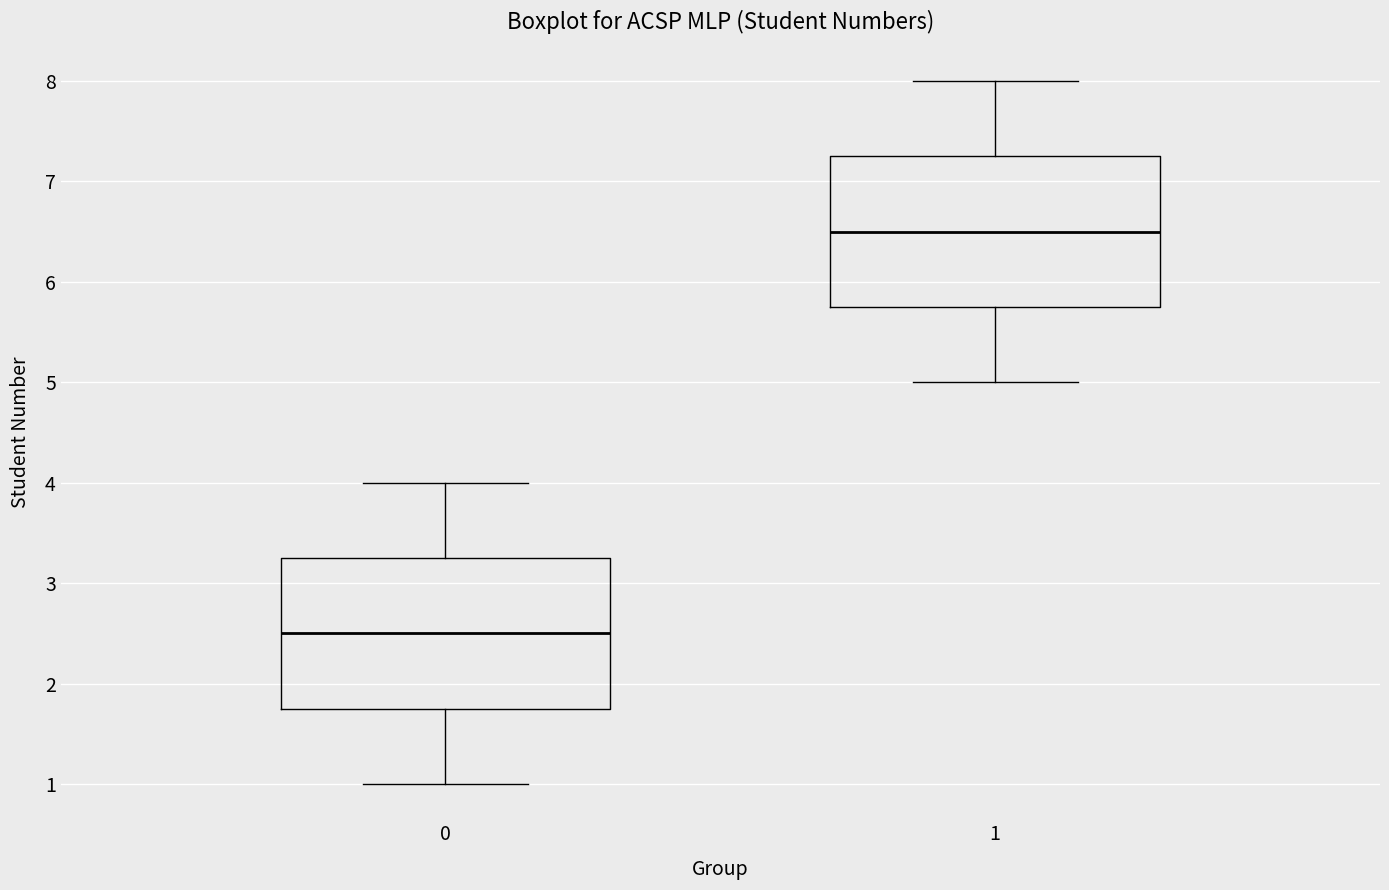

Reading left to right, read every box against the y-axis: the position of its median line, the range the box covers, and the ends of its whiskers. The values are not printed on the chart, so give them approximately, as read against the axis.

0: median 2.5, box 1.8 to 3.3, whiskers 1.0 to 4.0
1: median 6.5, box 5.8 to 7.3, whiskers 5.0 to 8.0